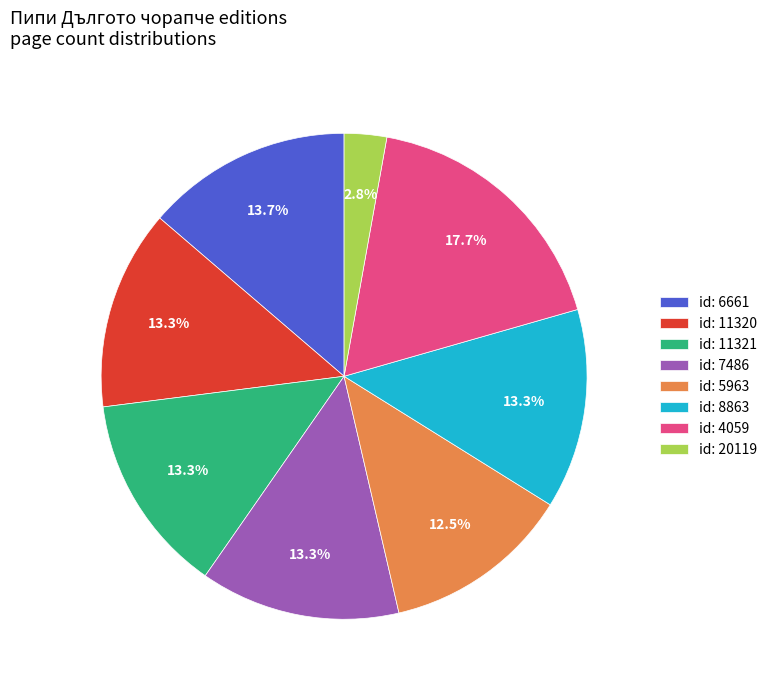

Do id: 4059 and id: 11320 together represent more than half of the pie?

No